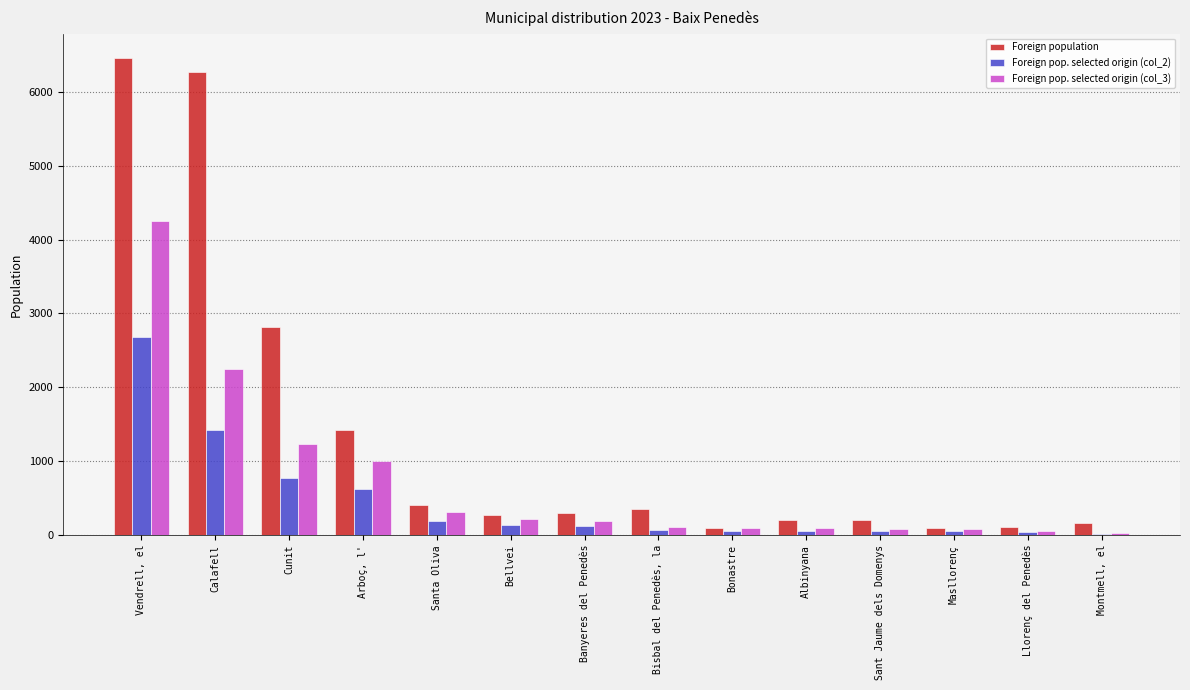

Which series has the largest total across all categories?

Foreign population